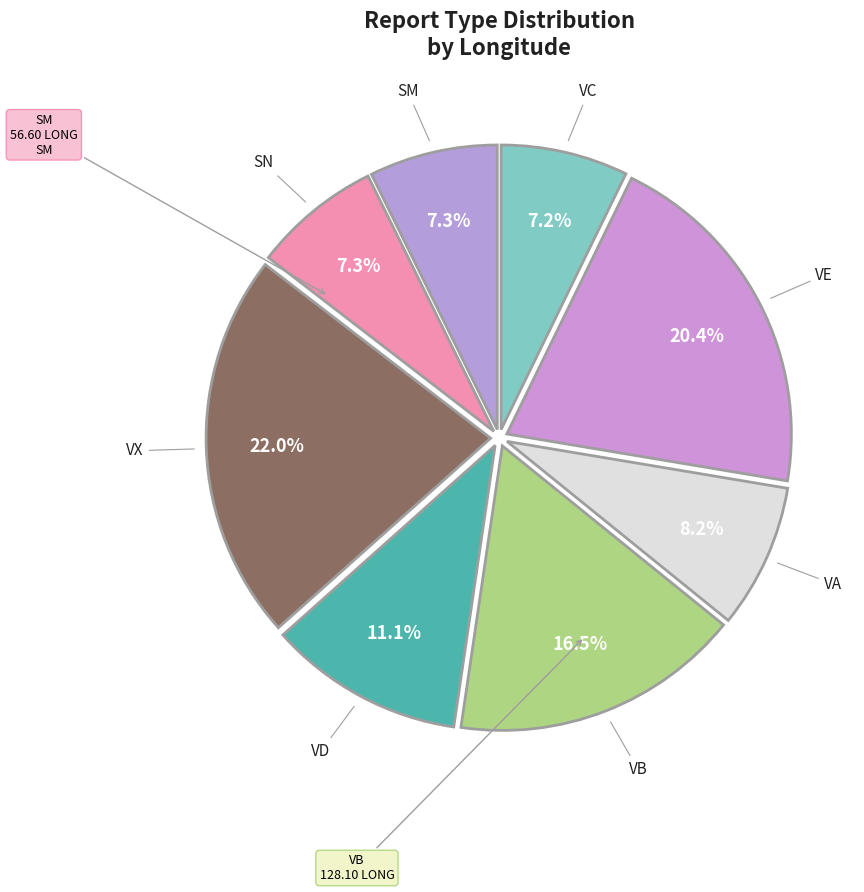

To the nearest percent, what portion does SN represent?

7%